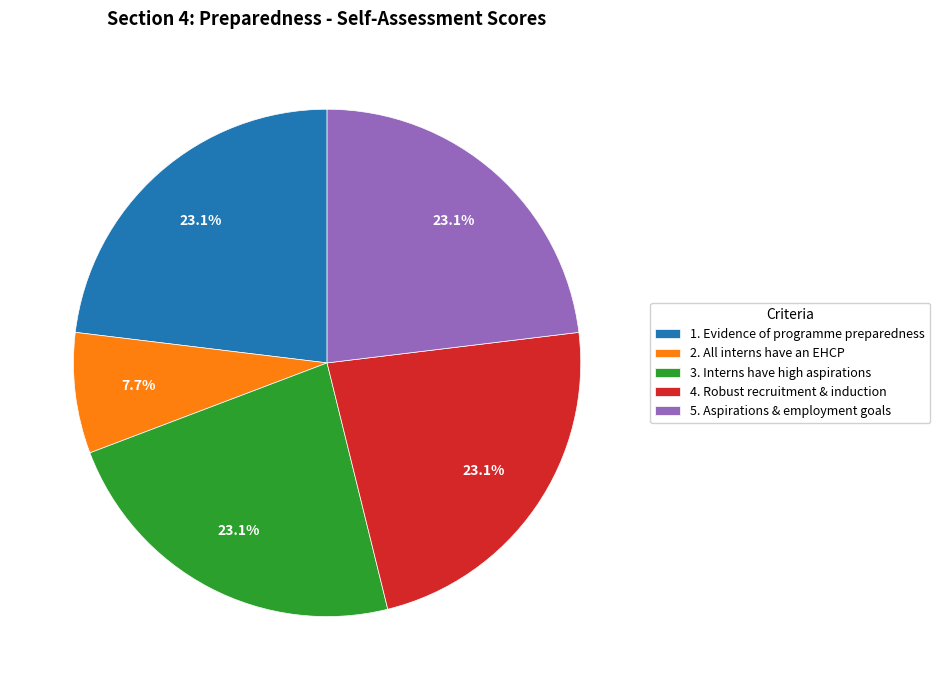

What portion of the pie excludes 4. Robust recruitment & induction?

76.9%